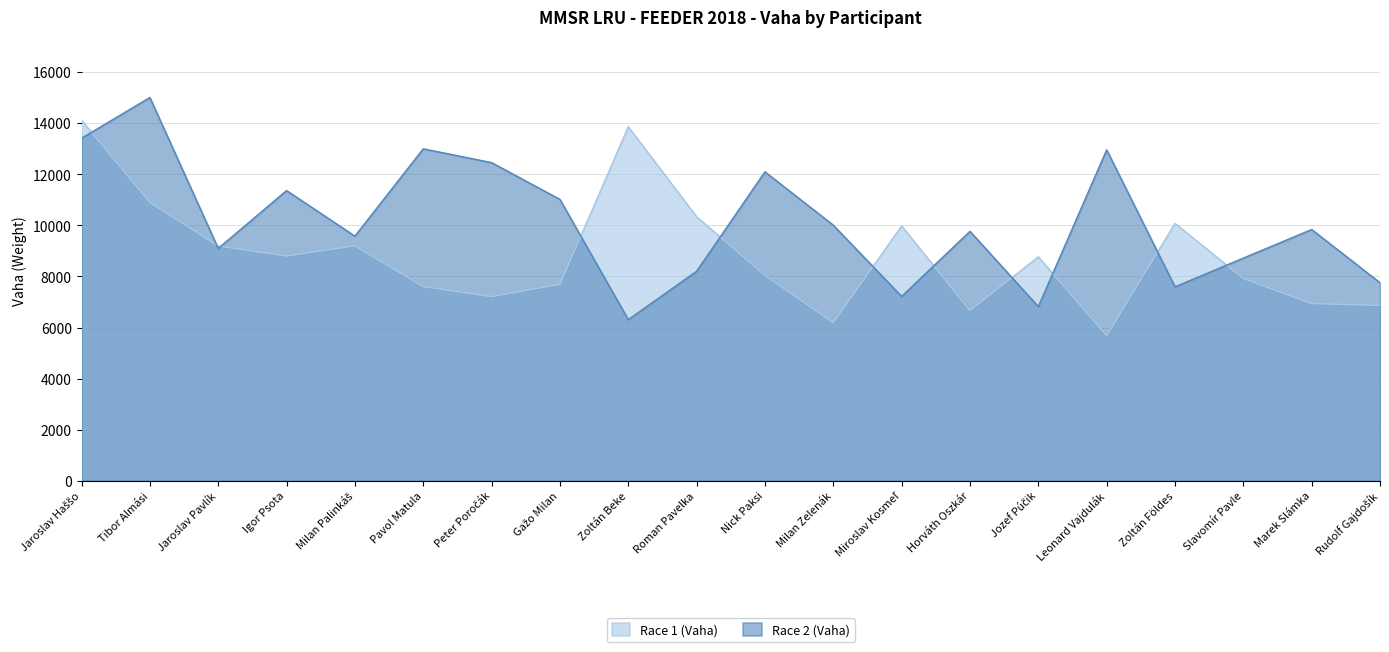

Which series has the widest spread of values?

Race 2 (Vaha)